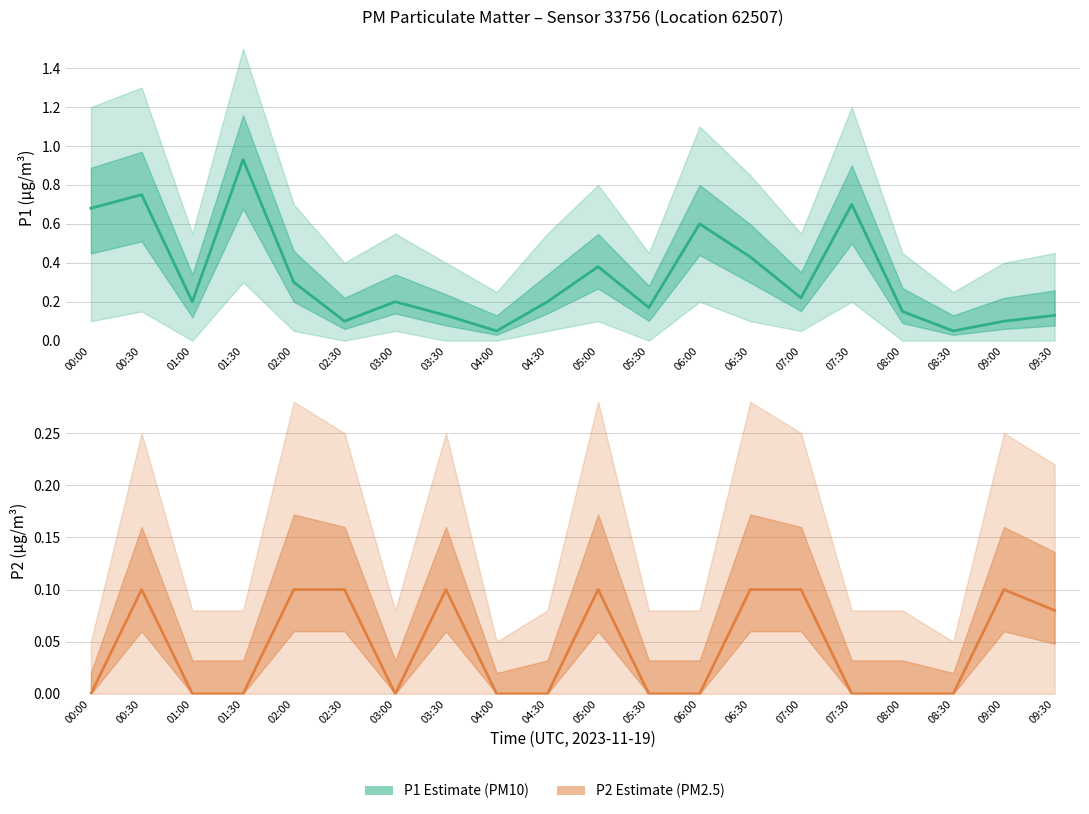

Where do P2_upper and P1_lower first cross each other?

00:00 and 00:30